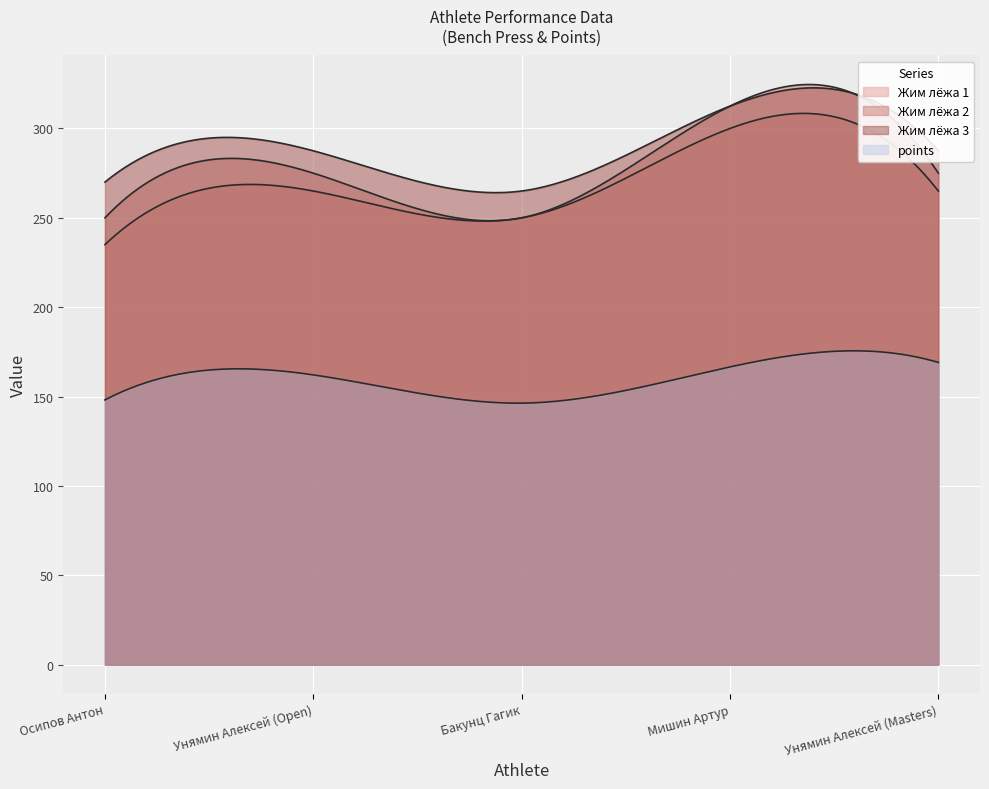

True or false: Жим лёжа 1 and weight intersect in this chart.

False